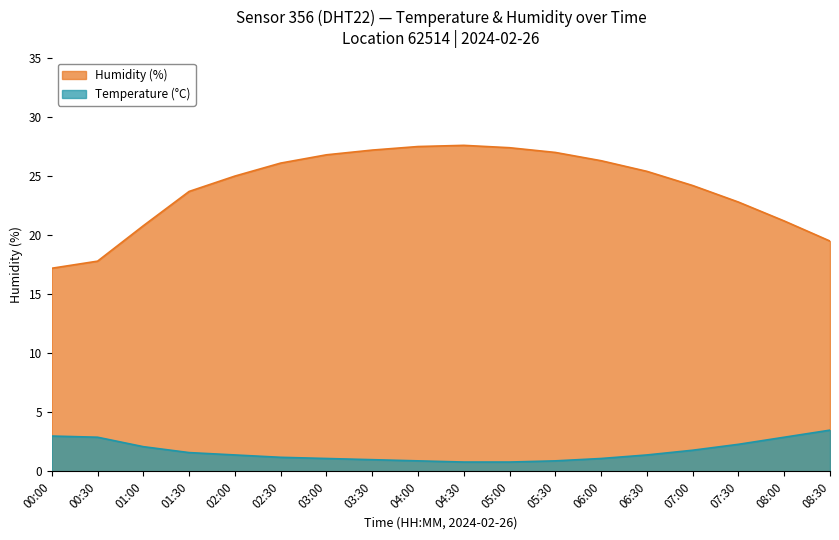

How many interior local peaks does the humidity series have?

1